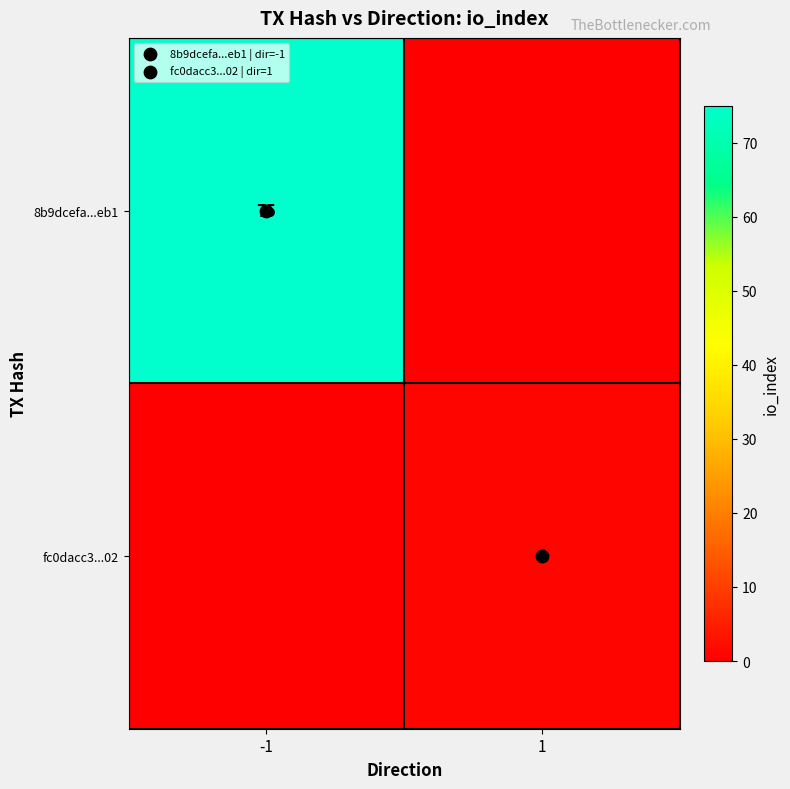

At which label is fc0dacc3...02 closest to 0?

-1